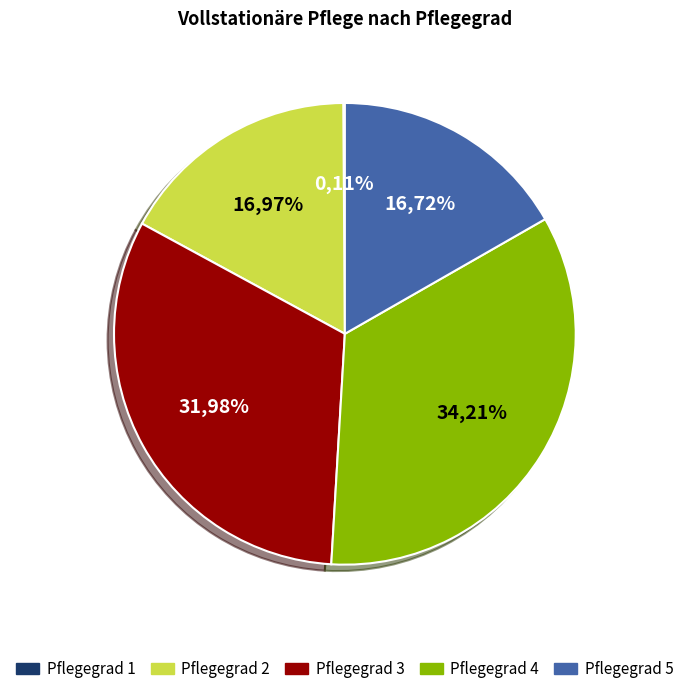

Is it true that Pflegegrad 4 is 34% of the pie?

True